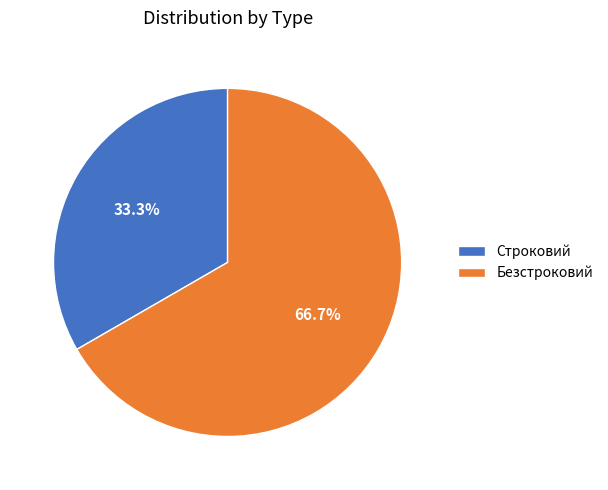

What percentage is the Безстроковий slice, to the nearest percent?

67%